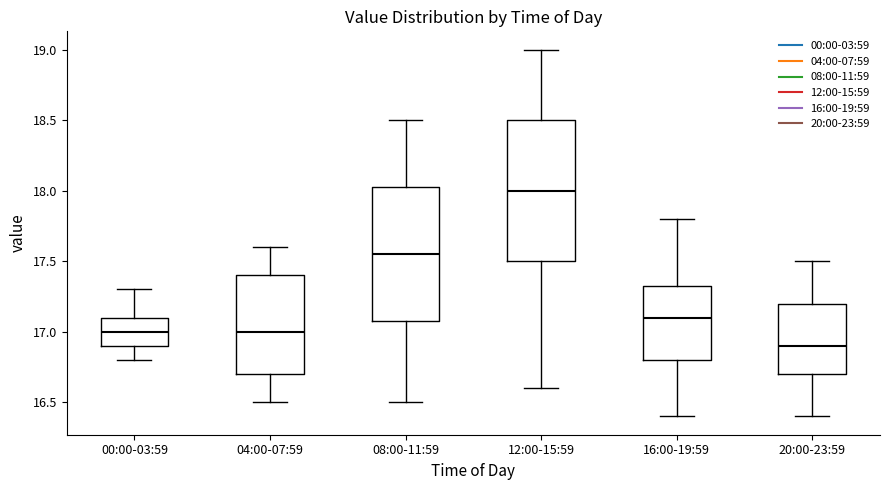

Reading left to right, transcribe this box plot: for each box, give where its median line is, the range the box spans, and where its two whiskers end, as read against the y-axis. The values are not printed on the chart, so give them approximately, as read against the axis.

00:00-03:59: median 17.00, box 16.90 to 17.10, whiskers 16.80 to 17.30
04:00-07:59: median 17.00, box 16.70 to 17.40, whiskers 16.50 to 17.60
08:00-11:59: median 17.55, box 17.10 to 18.05, whiskers 16.50 to 18.50
12:00-15:59: median 18.00, box 17.50 to 18.50, whiskers 16.60 to 19.00
16:00-19:59: median 17.10, box 16.80 to 17.35, whiskers 16.40 to 17.80
20:00-23:59: median 16.90, box 16.70 to 17.20, whiskers 16.40 to 17.50